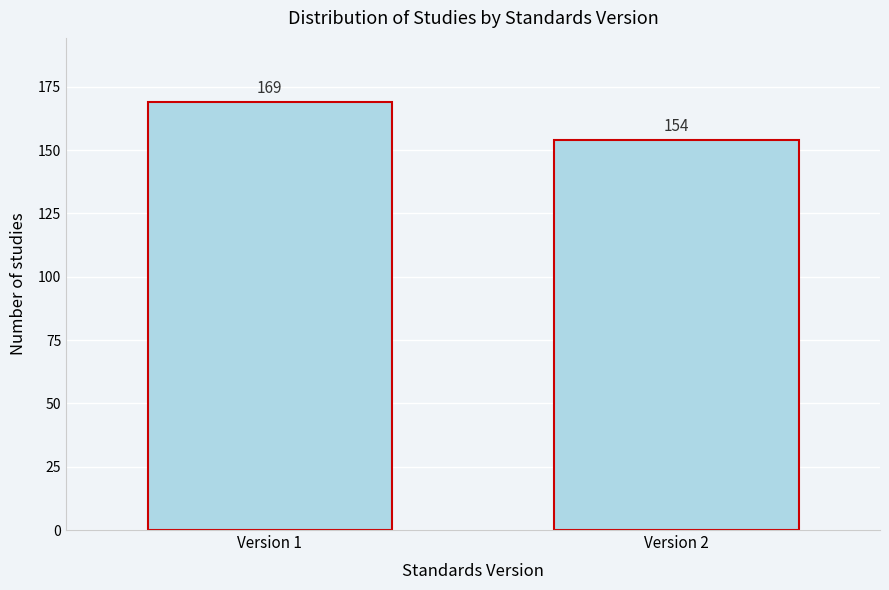

Reading left to right, transcribe all the data shown in this chart.

169	154